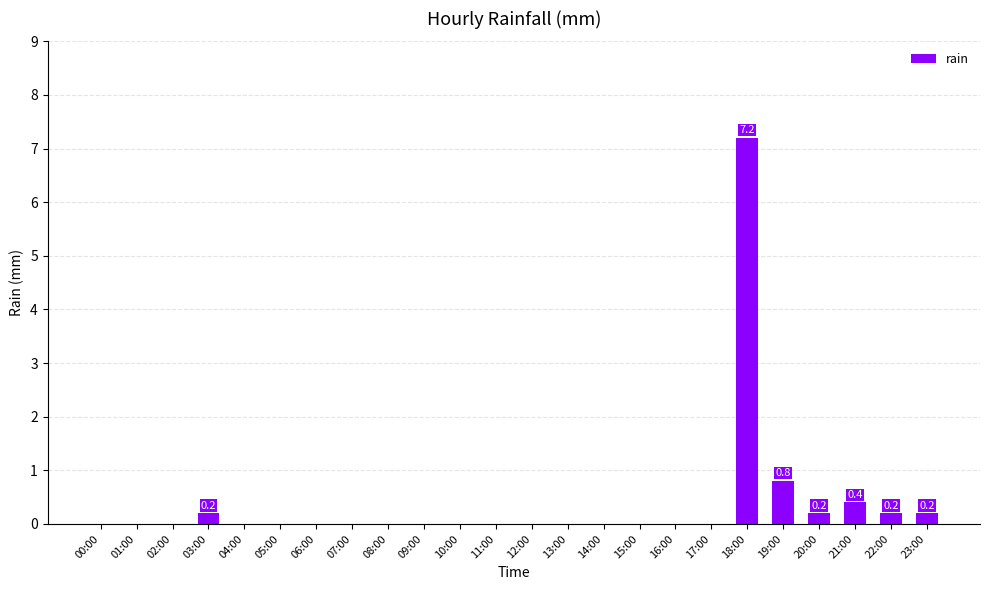

At which label is the value closest to 3?

19:00